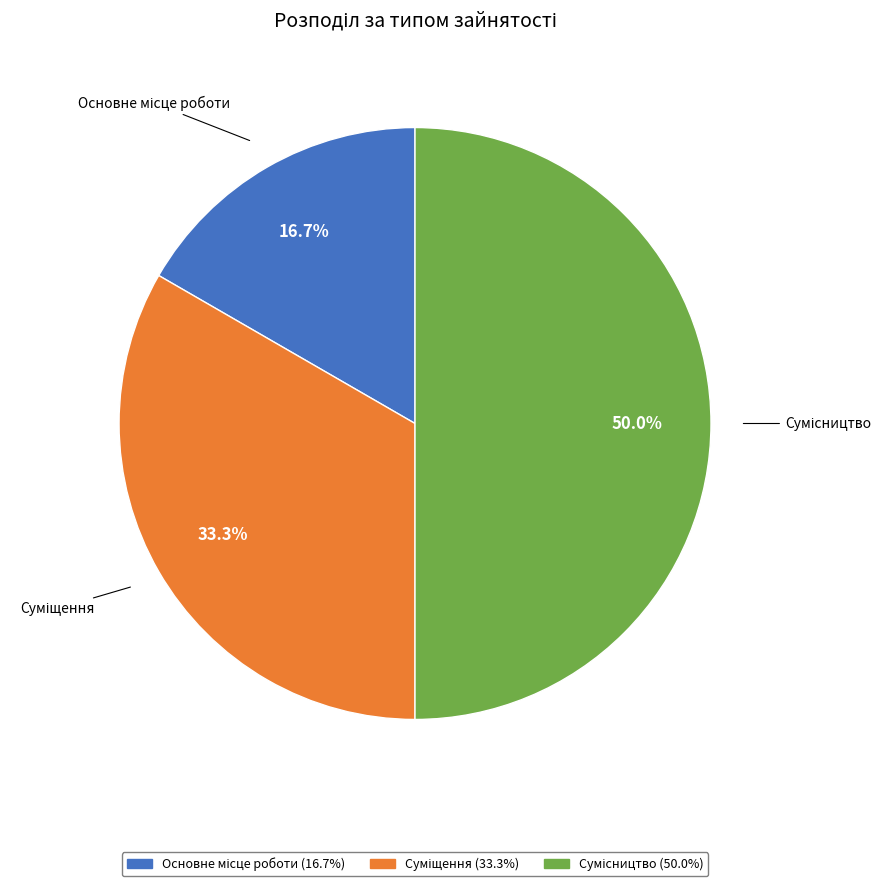

Between Суміщення and Основне місце роботи, which is larger?

Суміщення